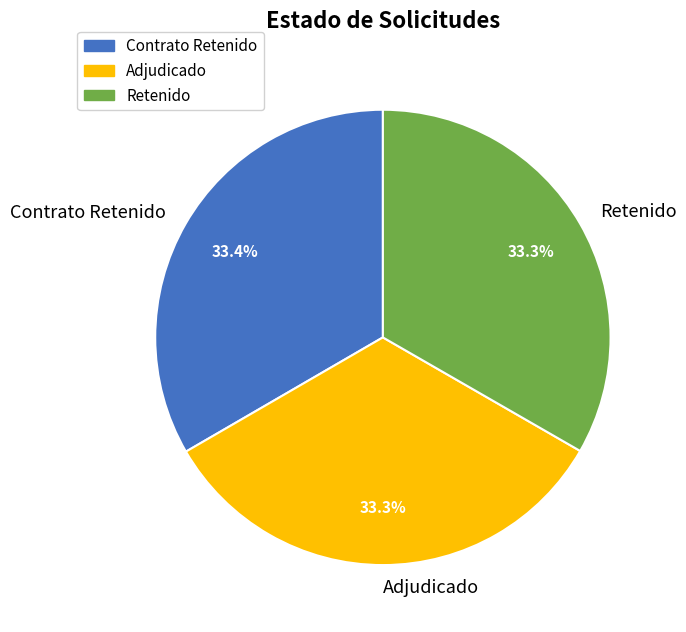

To the nearest percent, what is the average slice percentage?

33%